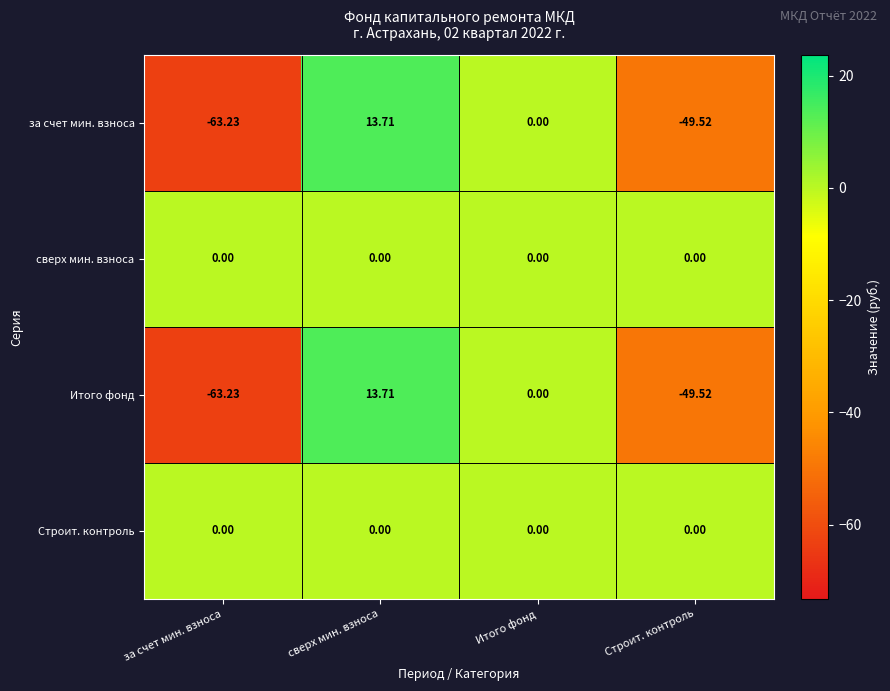

At which category is the sum across all series the highest?

сверх мин. взноса